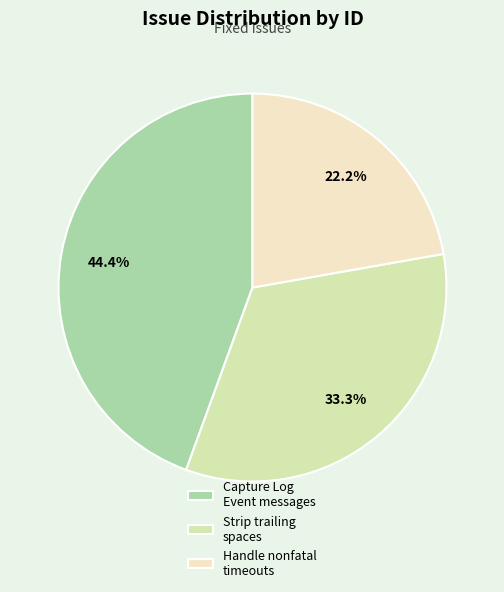

What is the smallest slice in the pie chart?

Handle nonfatal timeouts